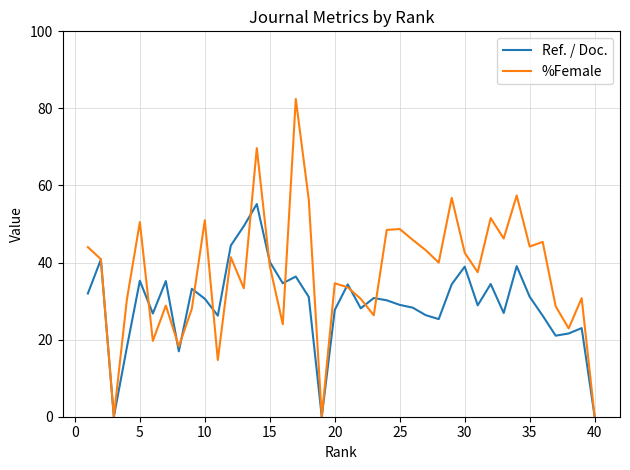

List the series in order of their overall mean, lowest first.

Ref. / Doc., %Female